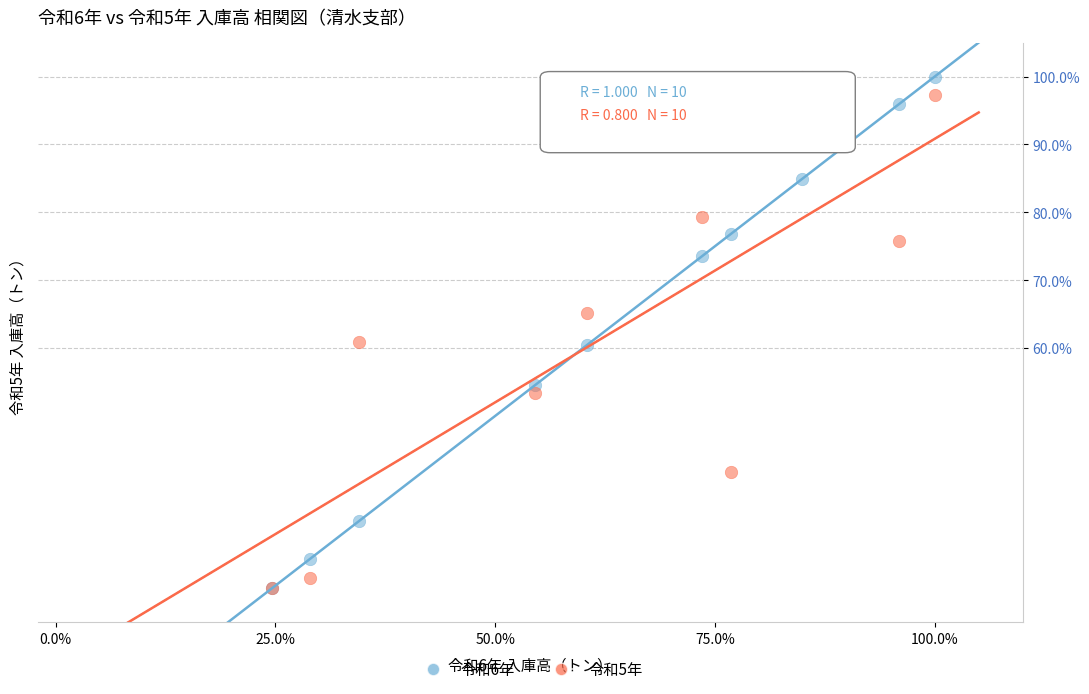

What are all the series names shown in the legend?

令和6年, 令和5年